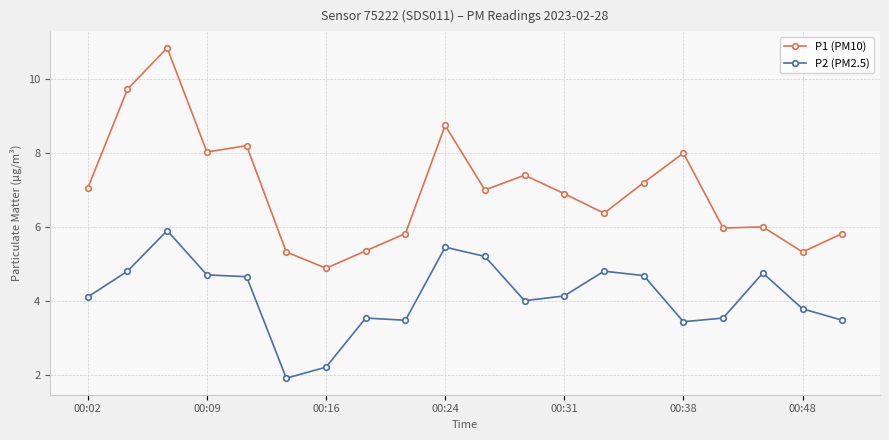

True or false: P1 (PM10) and P2 (PM2.5) intersect in this chart.

False